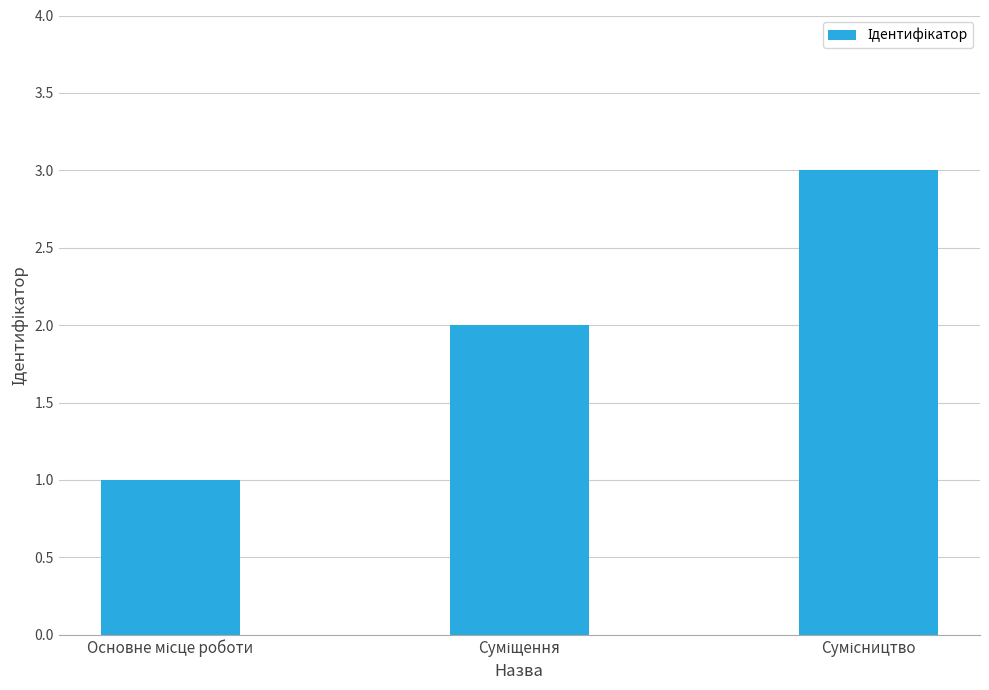

What is the sum of all values?

6